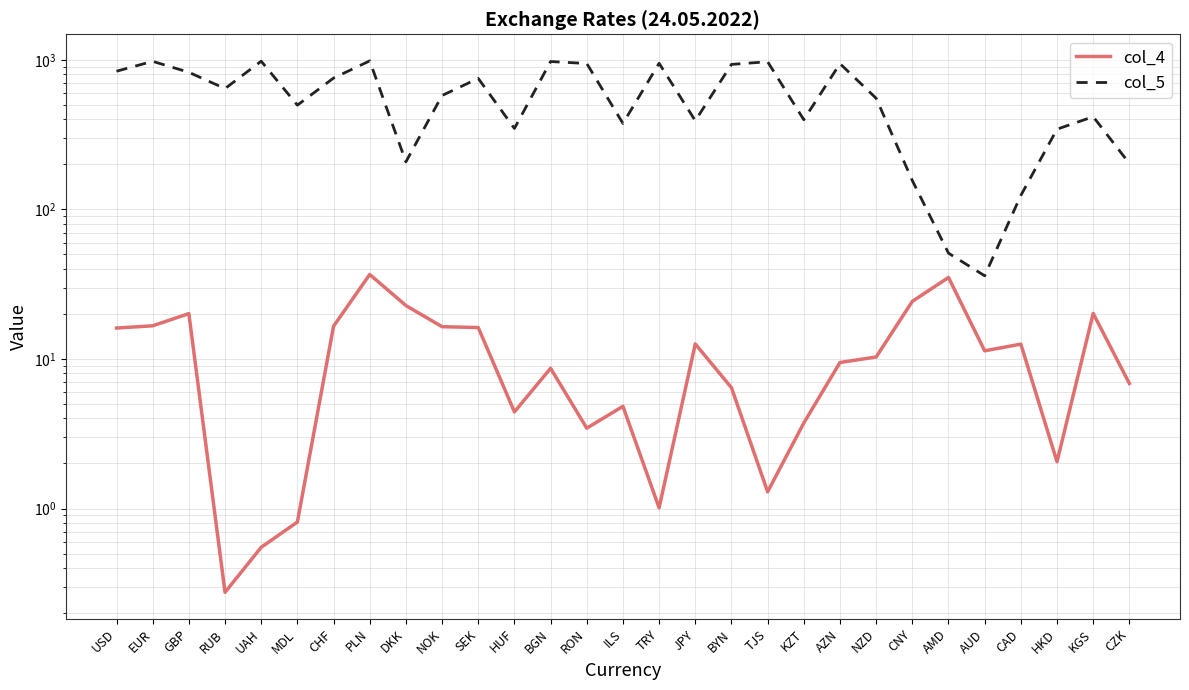

At GBP, list the series in order from smallest to largest.

col_4, col_5